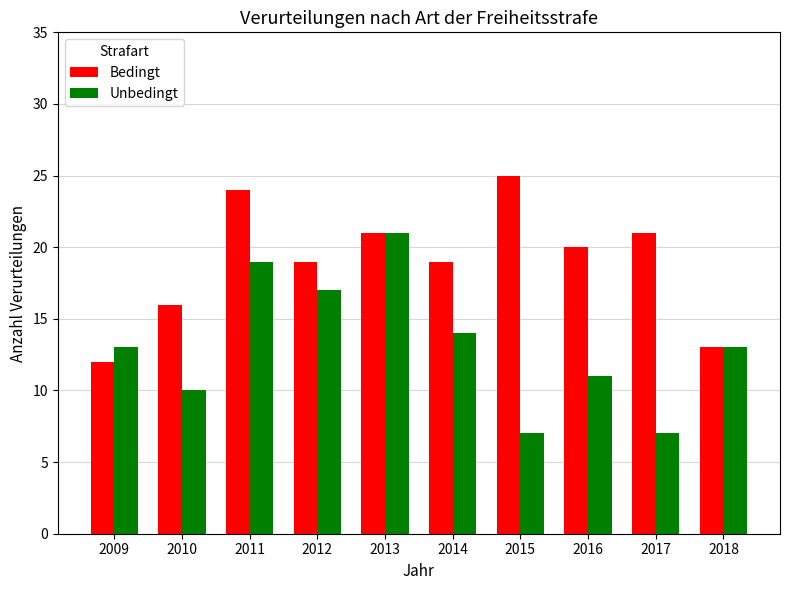

Which series has the largest total across all categories?

Bedingt